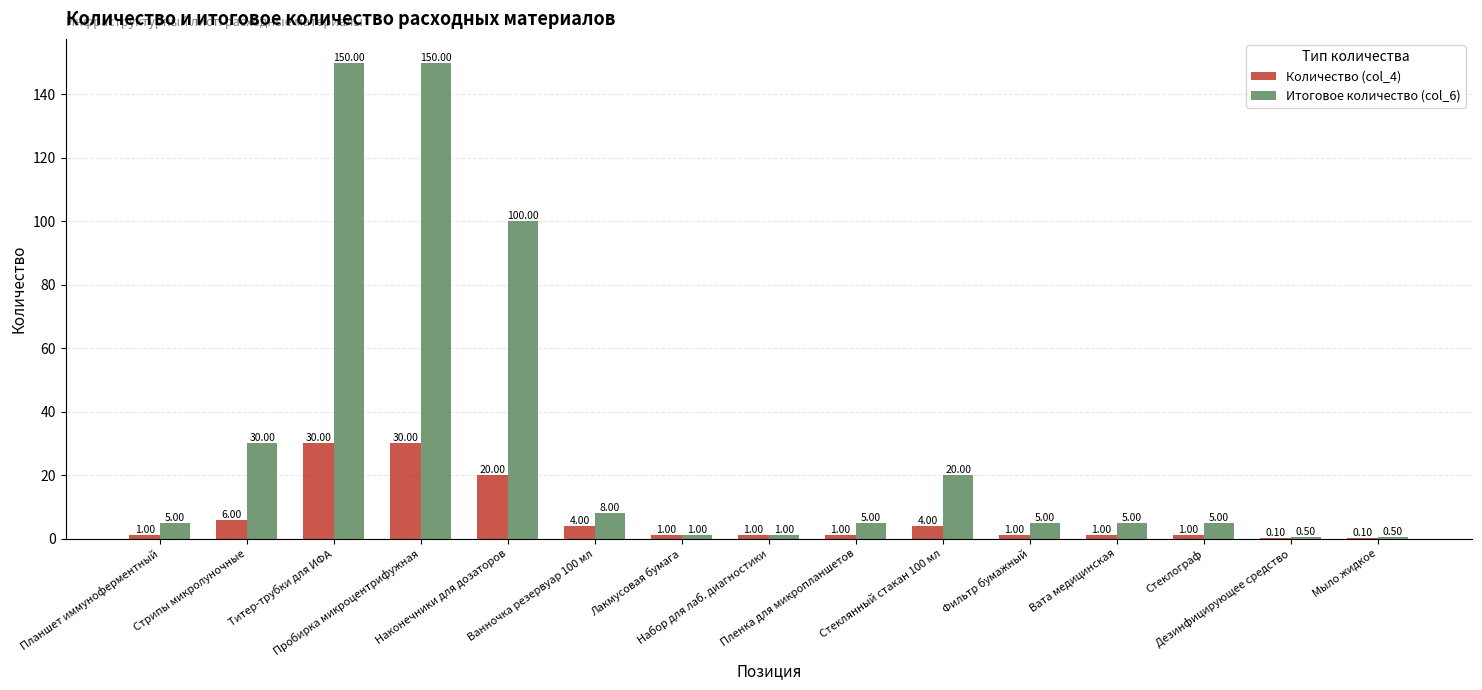

Which series has the largest total across all categories?

Итоговое количество (col_6)